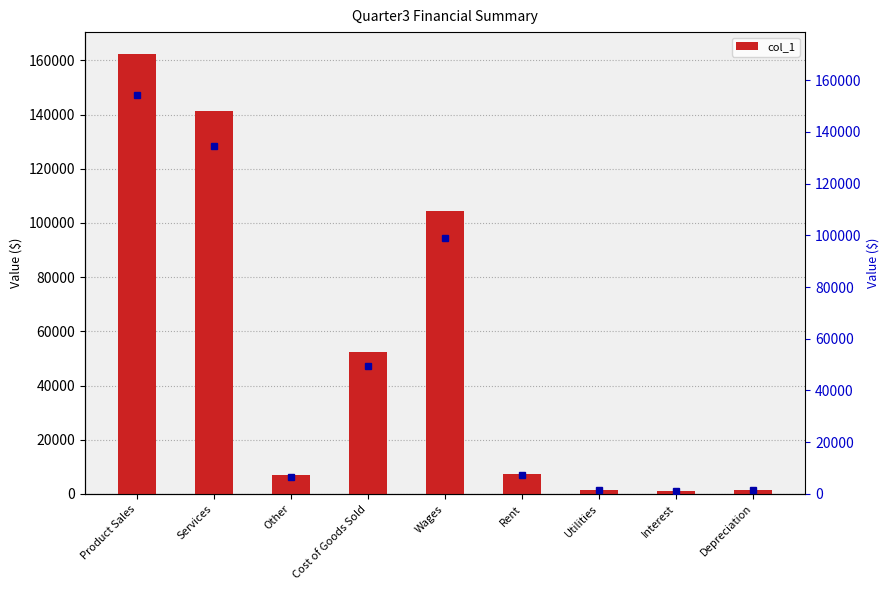

The chart shows a value of 52229 at Cost of Goods Sold. True or false?

True